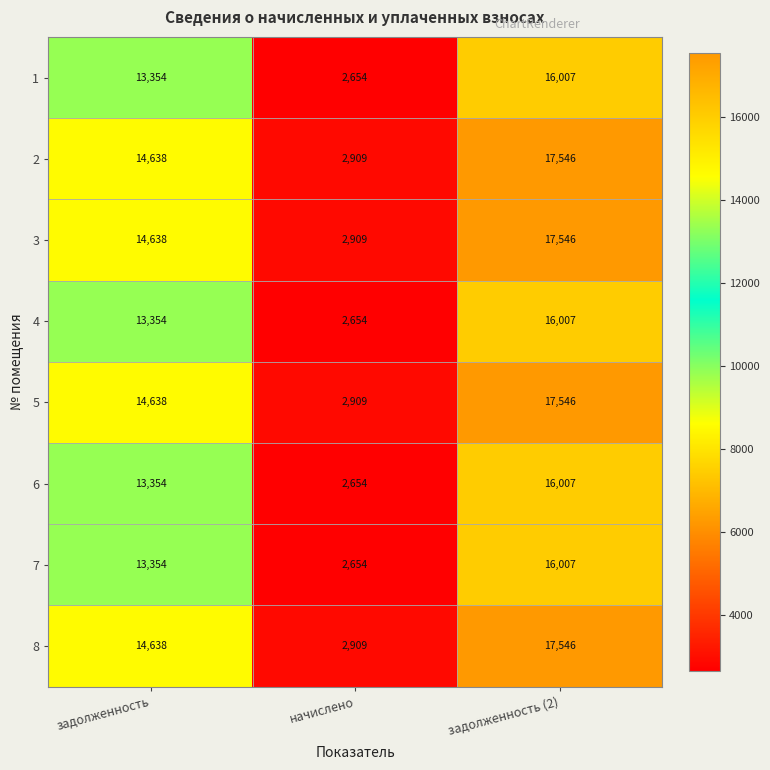

At which category is the sum across all series the highest?

задолженность (2)